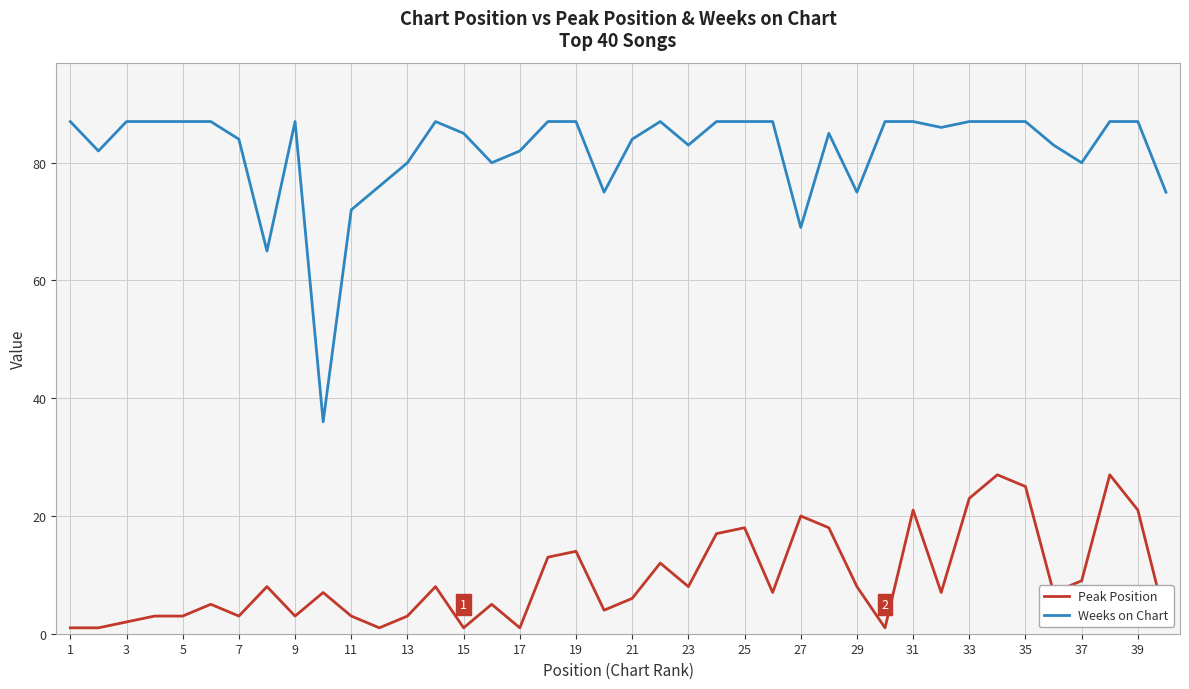

True or false: Peak Position and Weeks on Chart intersect in this chart.

False